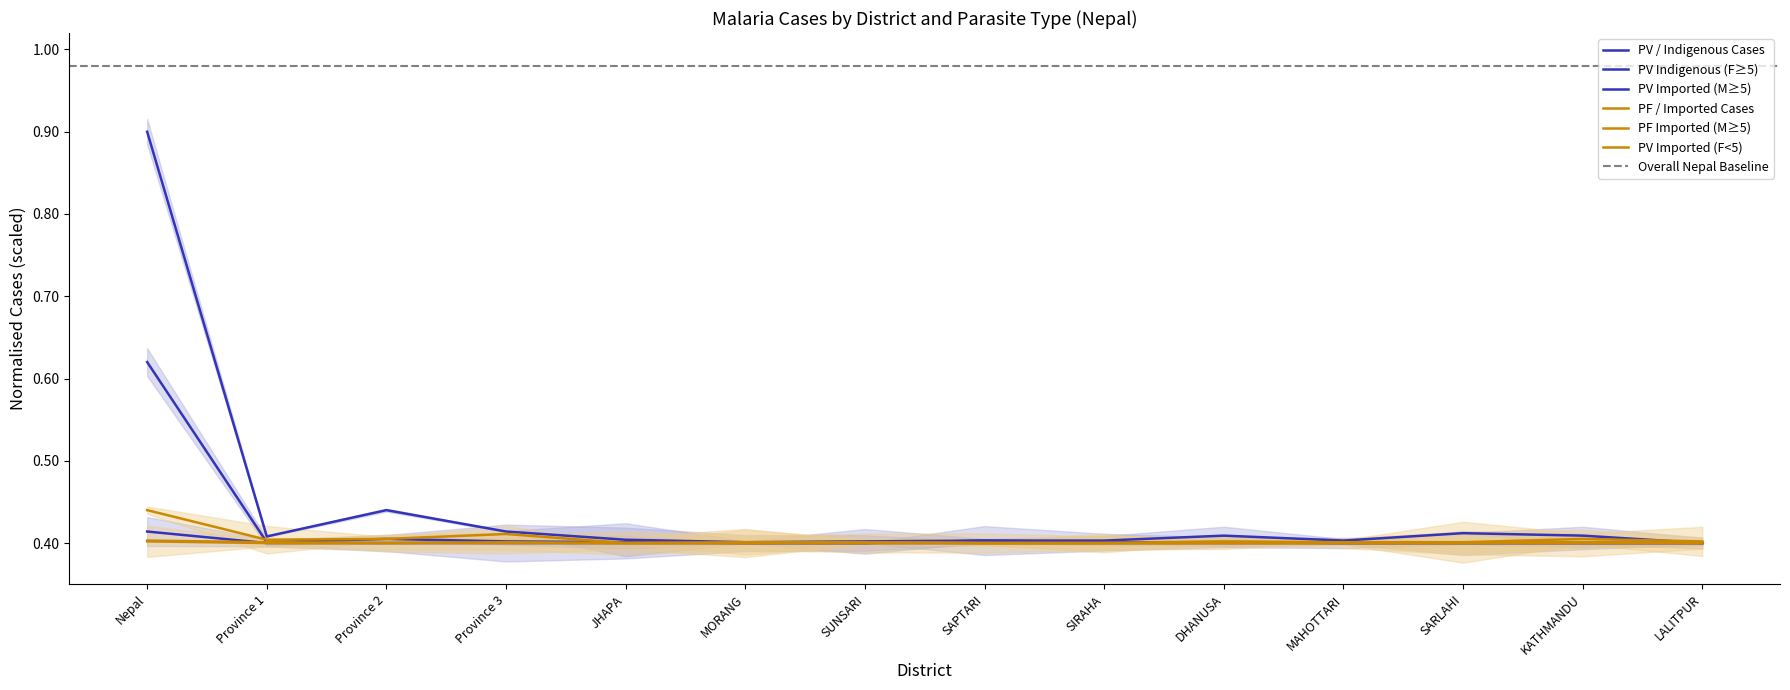

Reading left to right, transcribe all the data shown in this chart.

PV Indigenous <5F: 0.4	0.4	0.4	0.4	0.4	0.4	0.4	0.4	0.4	0.4	0.4	0.4	0.4	0.4
PV Indigenous >=5F: 0.6	0.4	0.4	0.4	0.4	0.4	0.4	0.4	0.4	0.4	0.4	0.4	0.4	0.4
PV Imported >=5M: 0.9	0.4	0.4	0.4	0.4	0.4	0.4	0.4	0.4	0.4	0.4	0.4	0.4	0.4
PF Indigenous >=5M: 0.4	0.4	0.4	0.4	0.4	0.4	0.4	0.4	0.4	0.4	0.4	0.4	0.4	0.4
PF Imported >=5M: 0.4	0.4	0.4	0.4	0.4	0.4	0.4	0.4	0.4	0.4	0.4	0.4	0.4	0.4
PV Imported <5F: 0.4	0.4	0.4	0.4	0.4	0.4	0.4	0.4	0.4	0.4	0.4	0.4	0.4	0.4